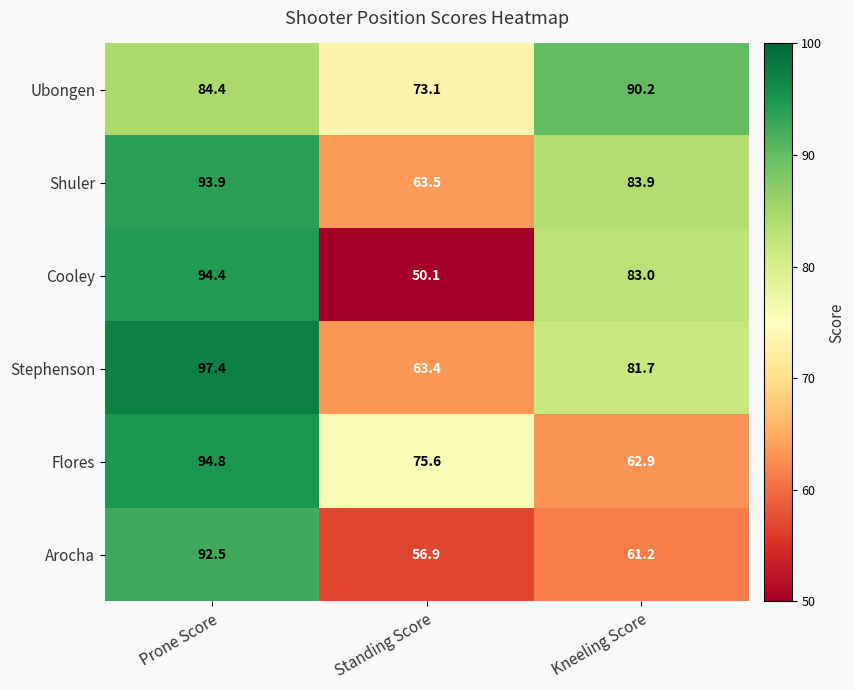

How many data points in Arocha are above 61?

2